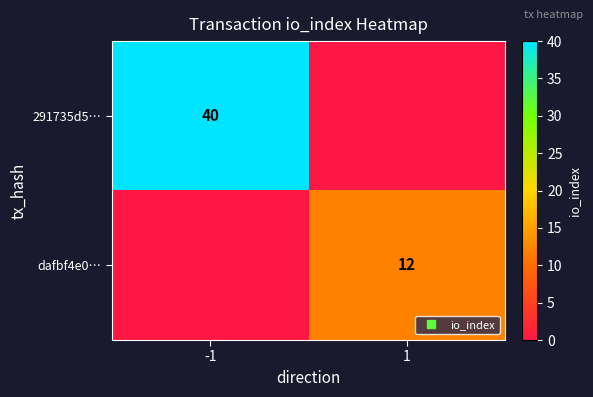

What is the sum of all 291735d5… values?

40